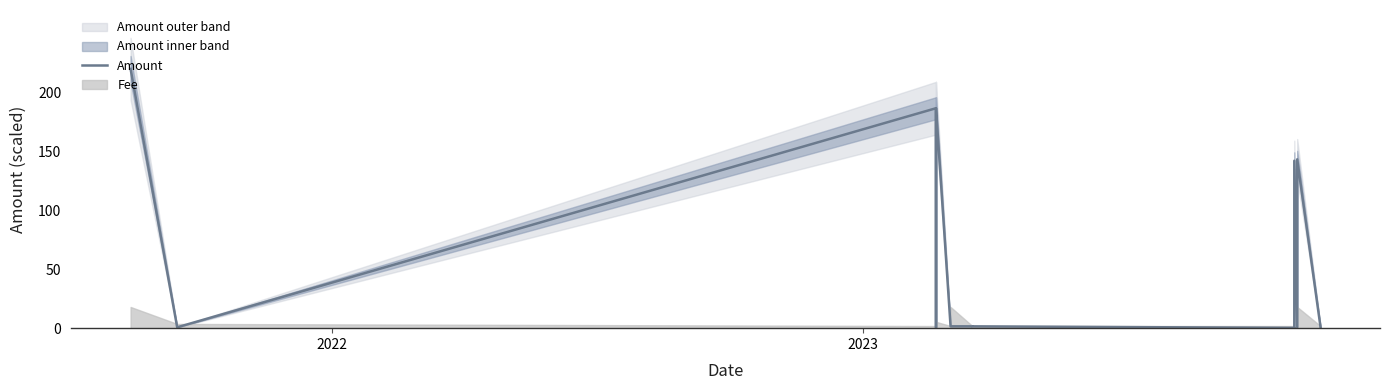

True or false: the data shows 0.3 at 3.

False